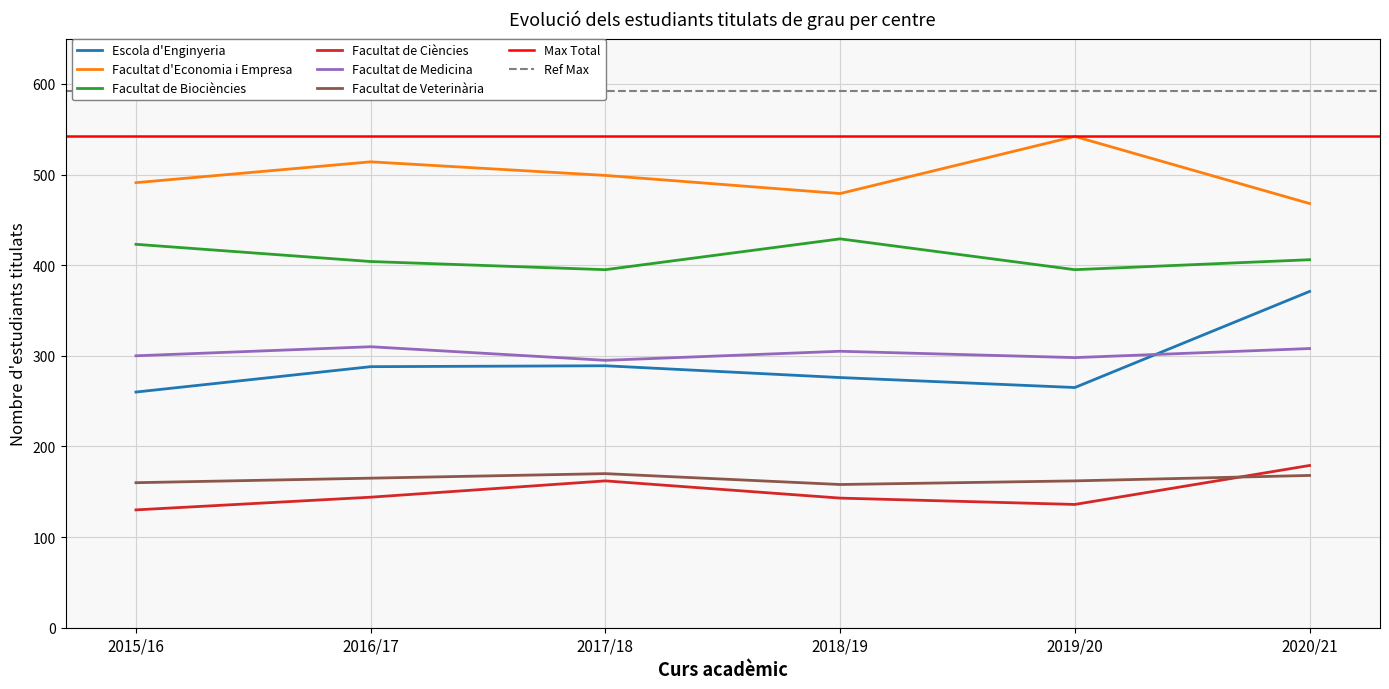

What is the approximate value of 2017/18 Total at Facultat de Veterinària, to the nearest 5?

170